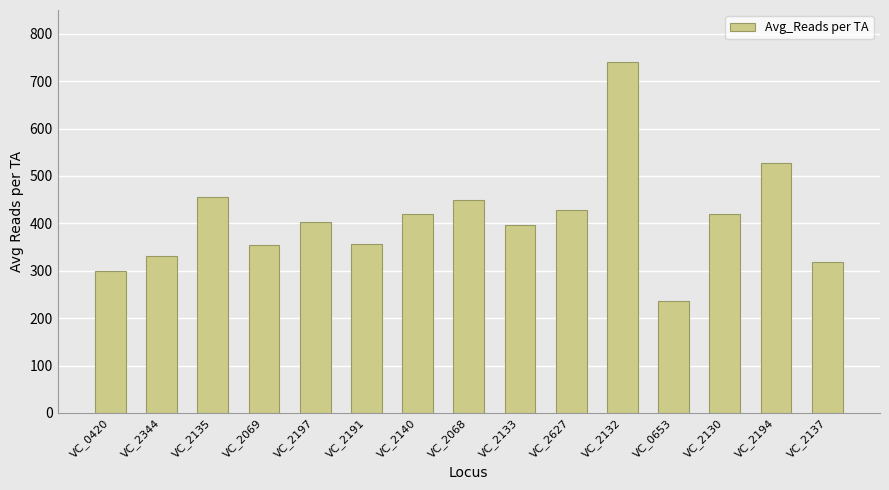

Which category has the lowest value across all series?

VC_0653